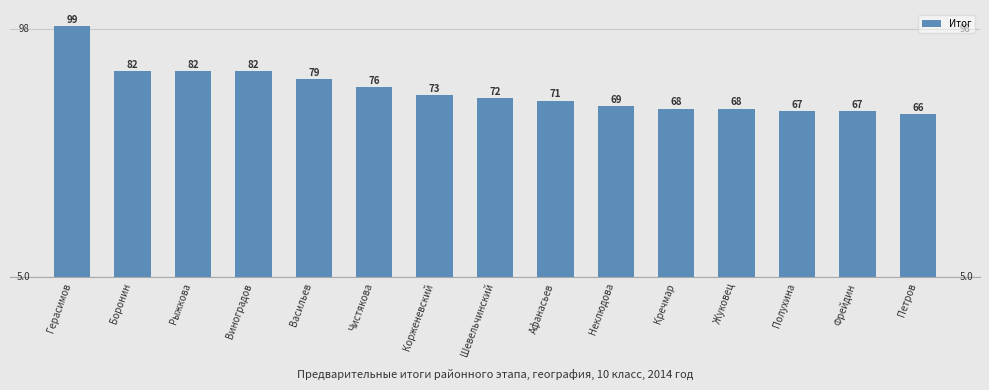

What is the sum of all values?

1121